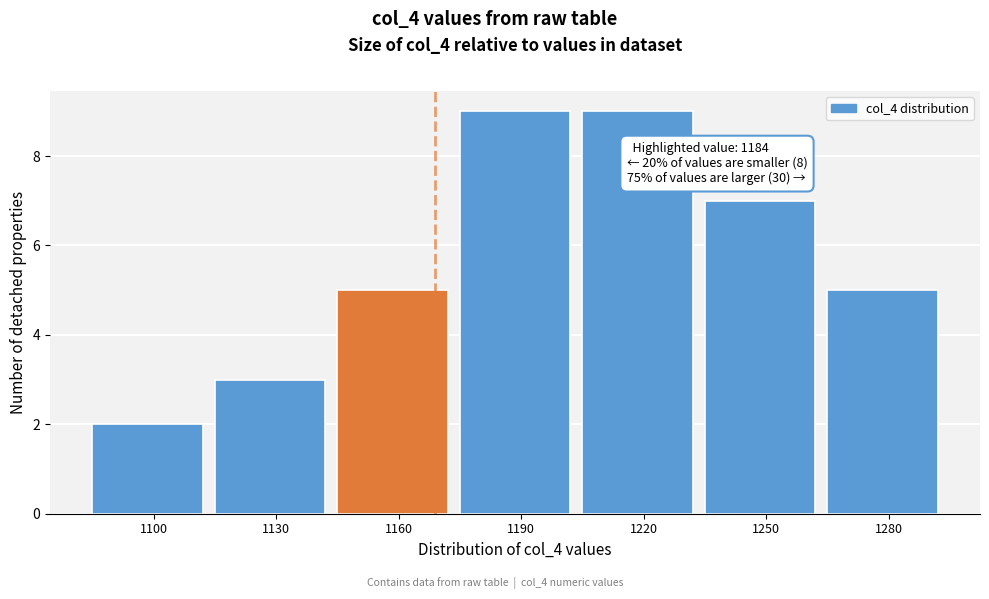

Reading left to right, what are all the values shown in this chart?

1100=2	1130=3	1160=5	1190=9	1220=9	1250=7	1280=5